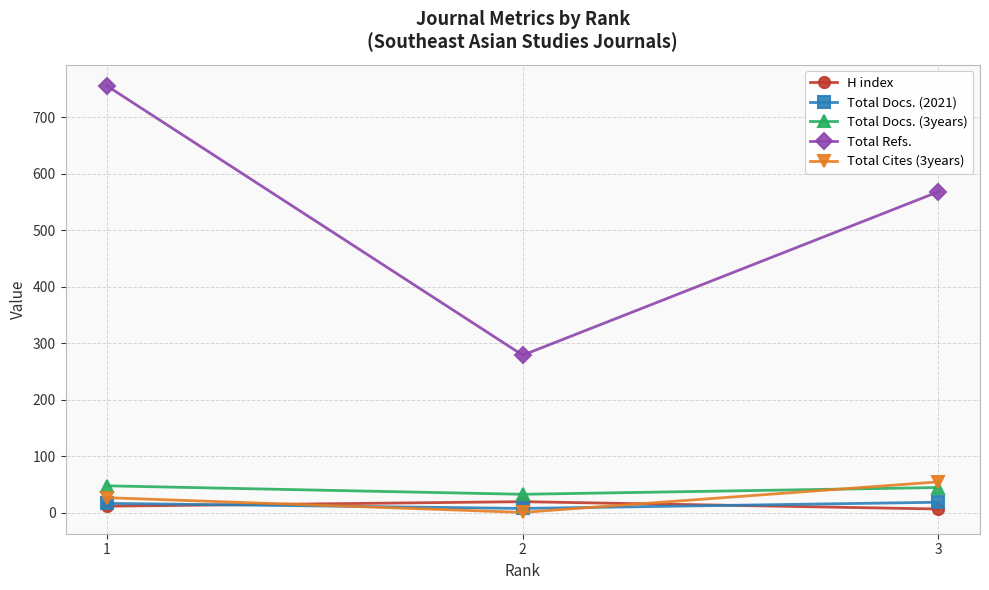

Which series changed the most between 2 and 3?

Total Refs.